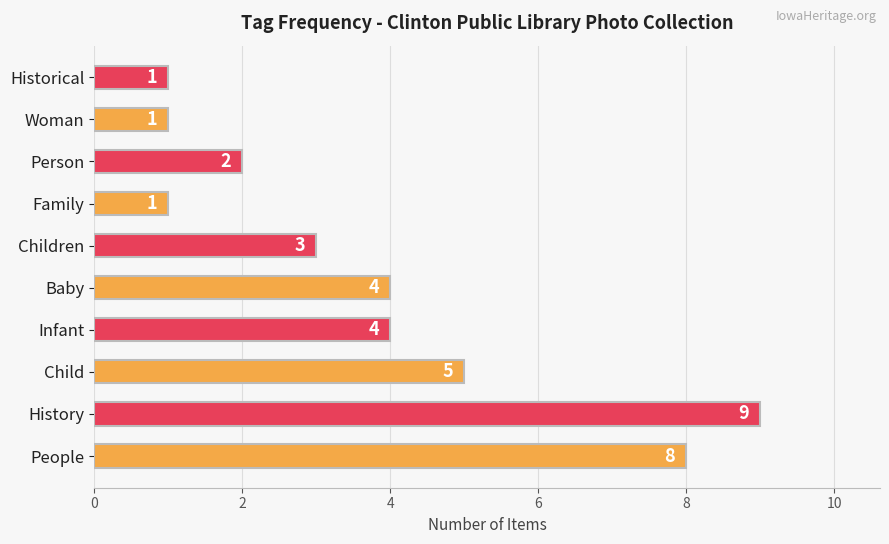

Where is the data nearest to the value 5?

Child